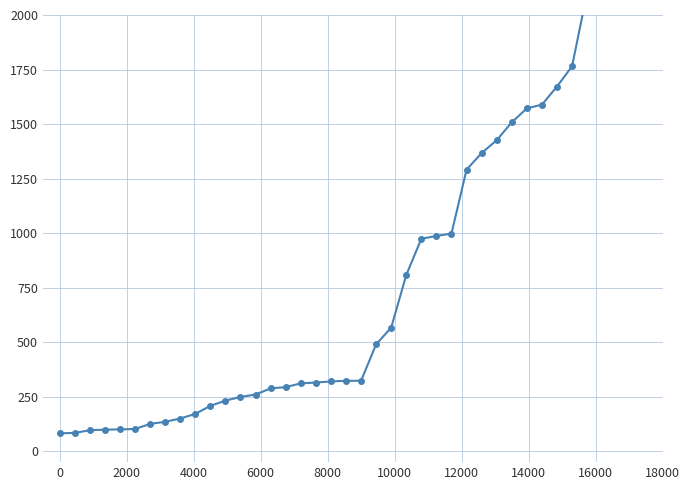

Is this an area chart (filled region under the line)?

No